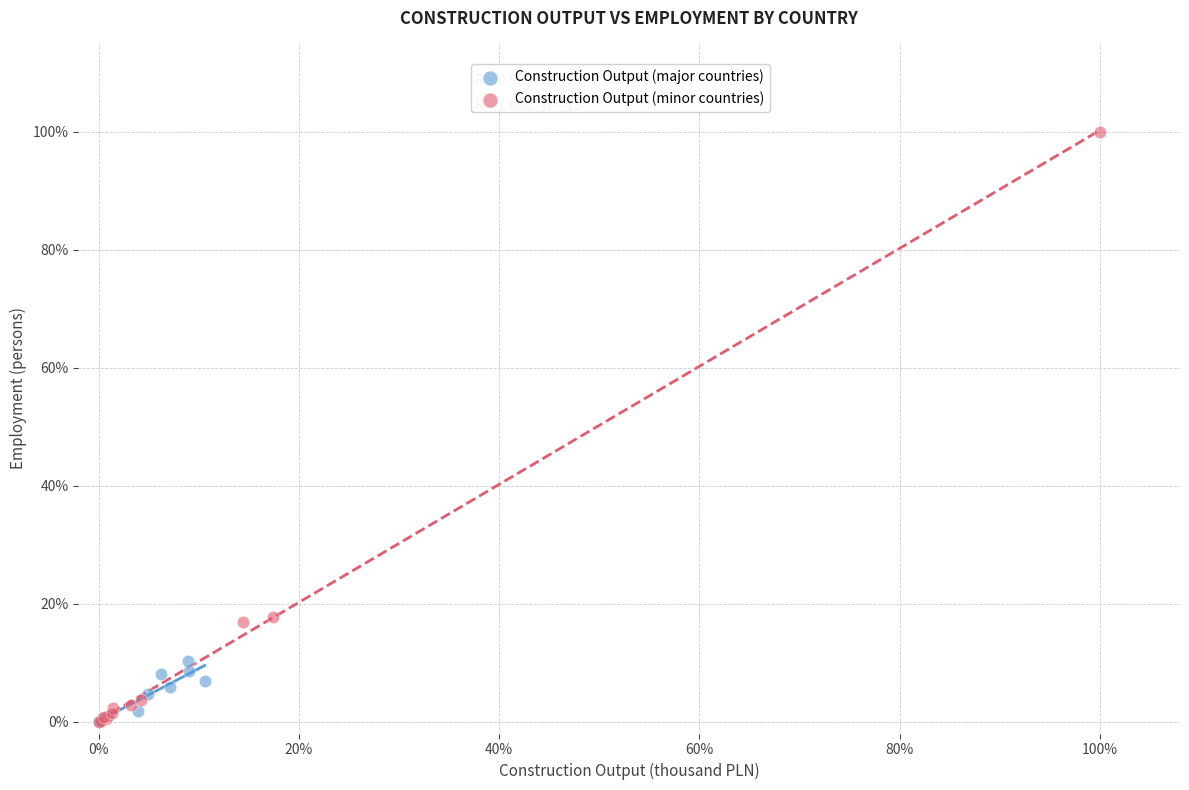

What are all the series names shown in the legend?

Construction Output (major countries), Construction Output (minor countries)